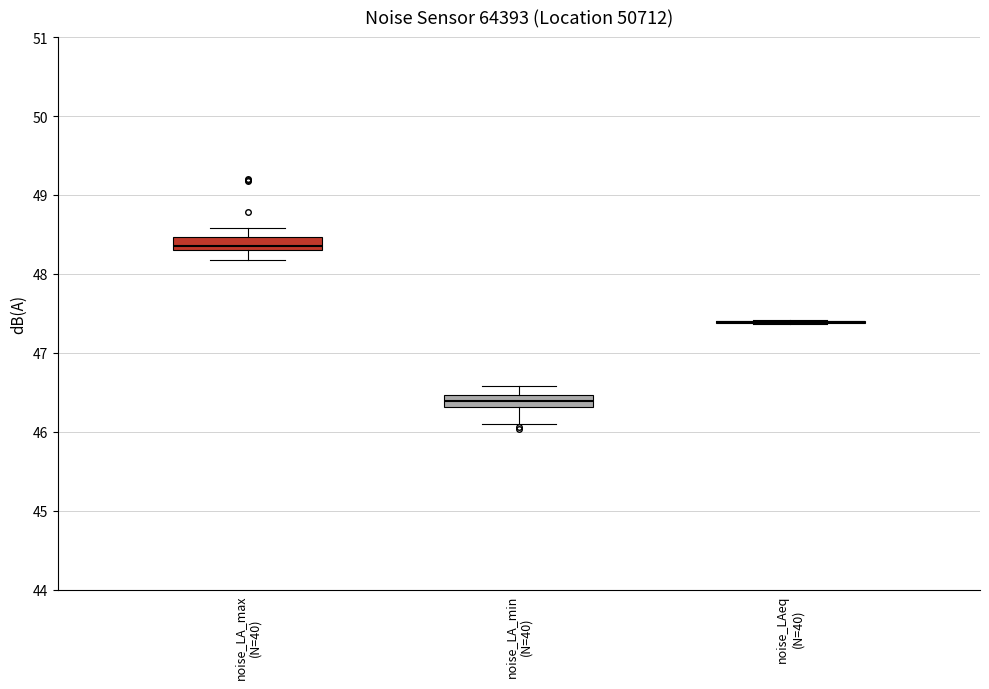

Where does the upper whisker of the box for noise_LA_max (N=40) end on the y-axis? The values are not printed on the chart, so give them approximately, as read against the axis.

48.6